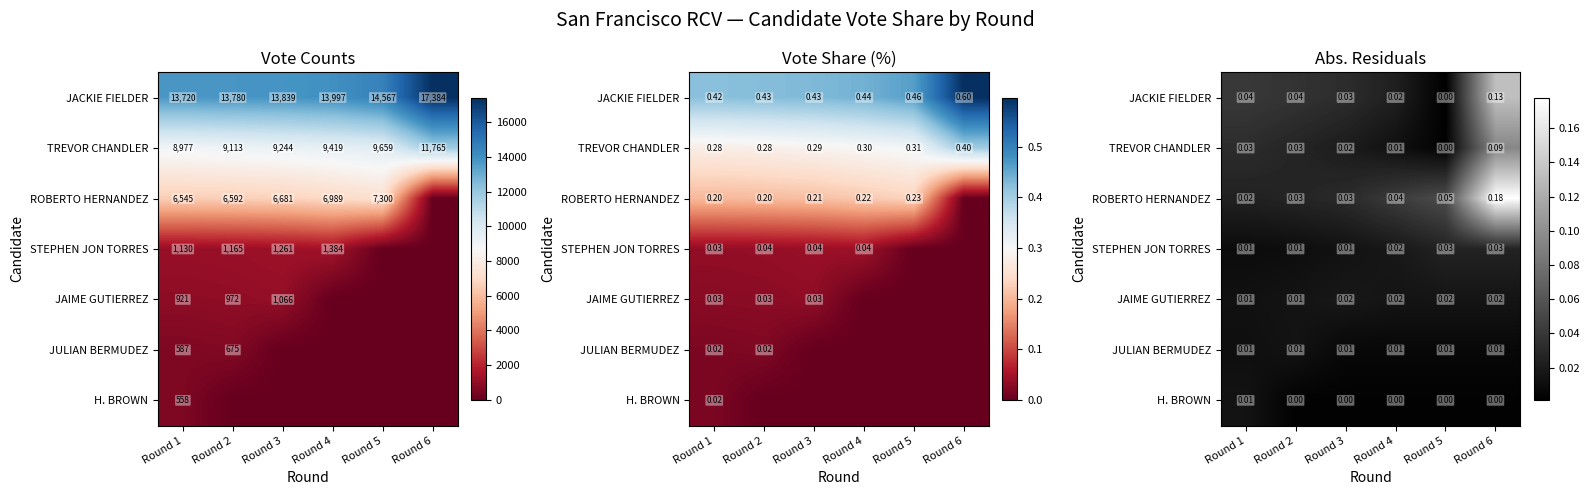

True or false: JAIME GUTIERREZ has a value of 0.0 at Round 4.

False